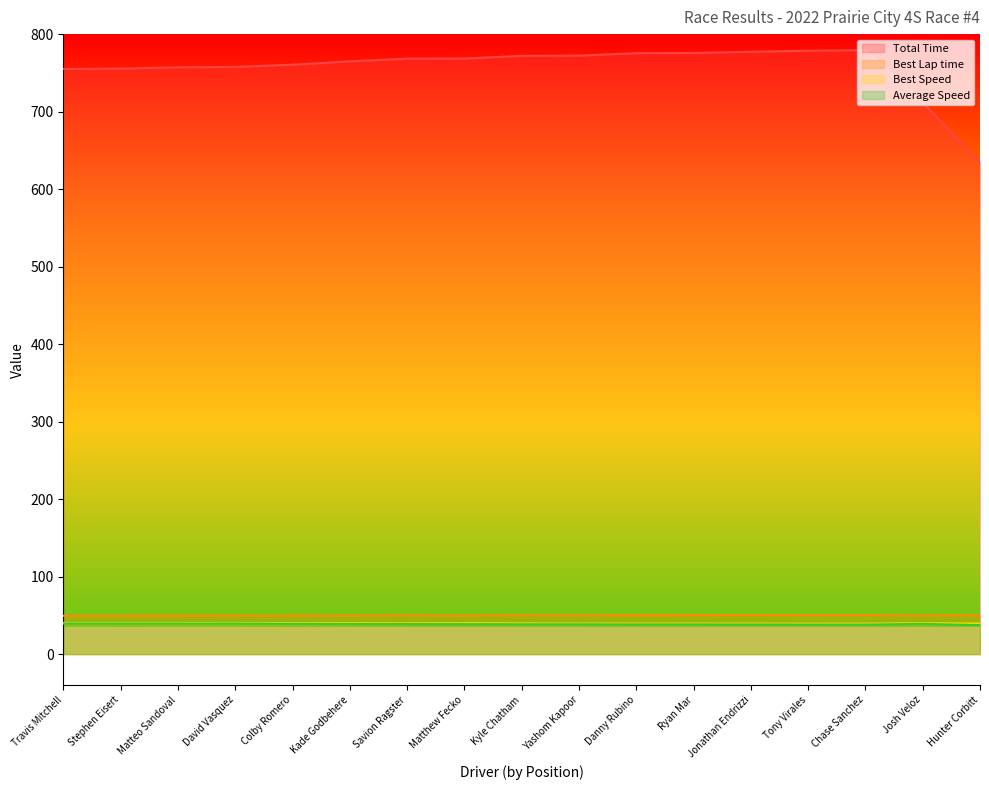

What is the total value across all series at Colby Romero?

889.0